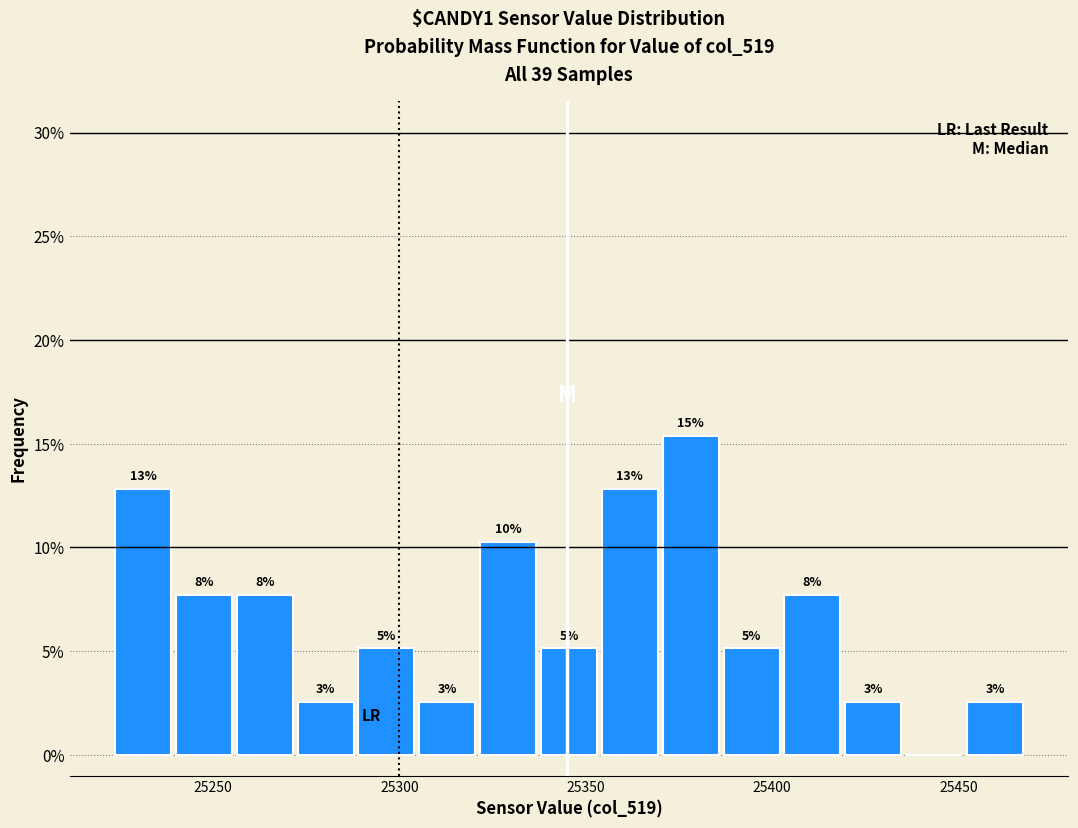

Around what value on the x-axis is the tallest bar? Give the approximate position of its centre, as read against the axis.

25380